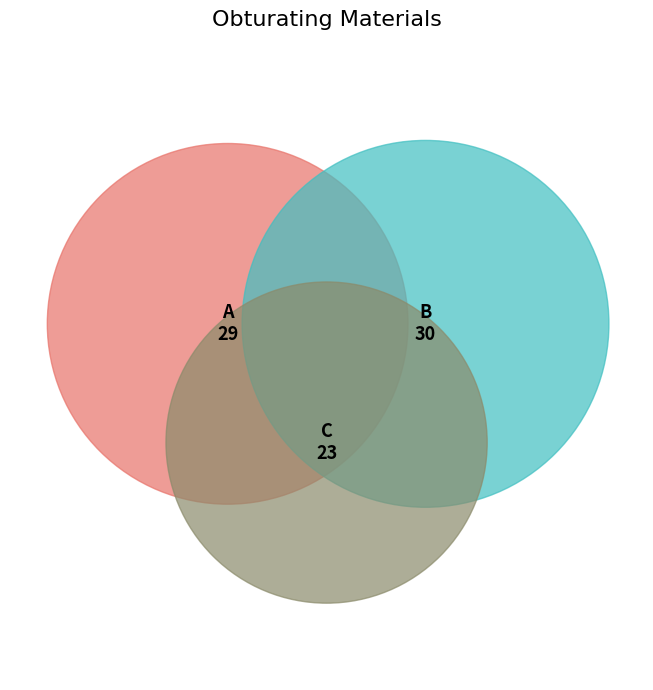

What percentage is the C slice, to the nearest percent?

28%